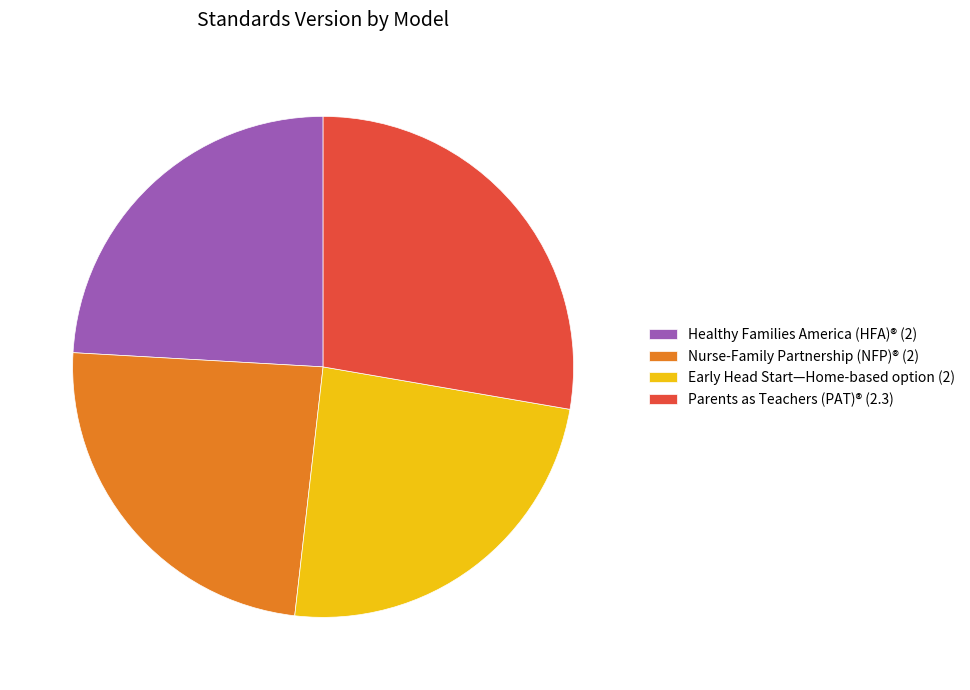

How many slices are in this pie chart?

4